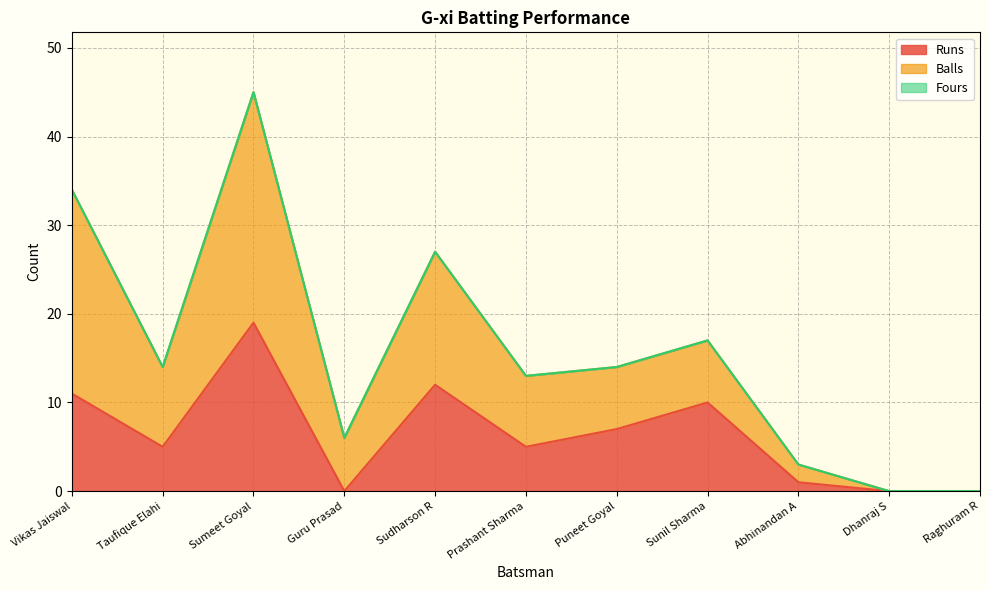

At which category does Runs reach its first local valley?

Taufique Elahi